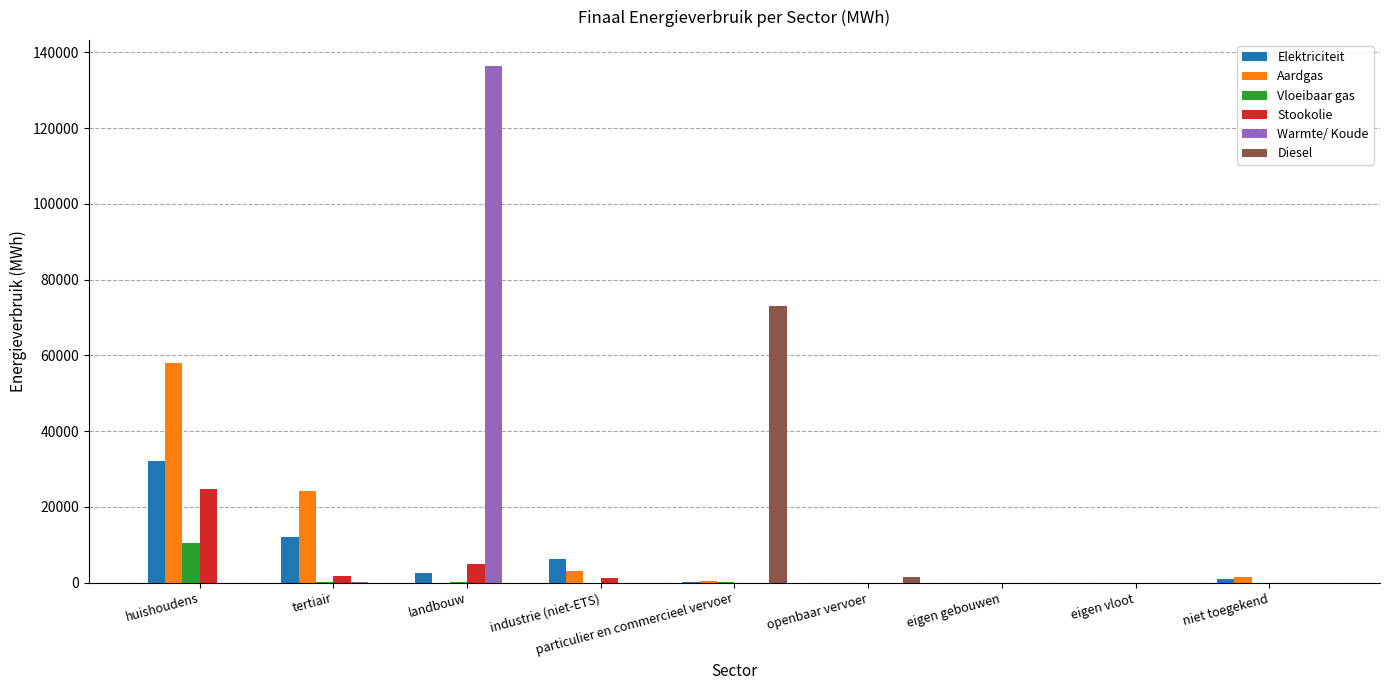

How many series are shown in this chart?

6